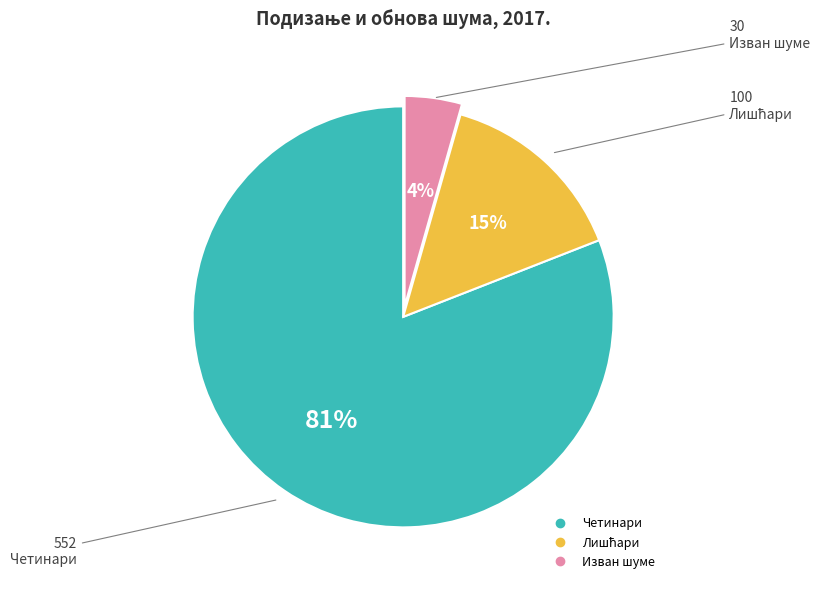

True or false: Изван шуме accounts for 18% of the total.

False